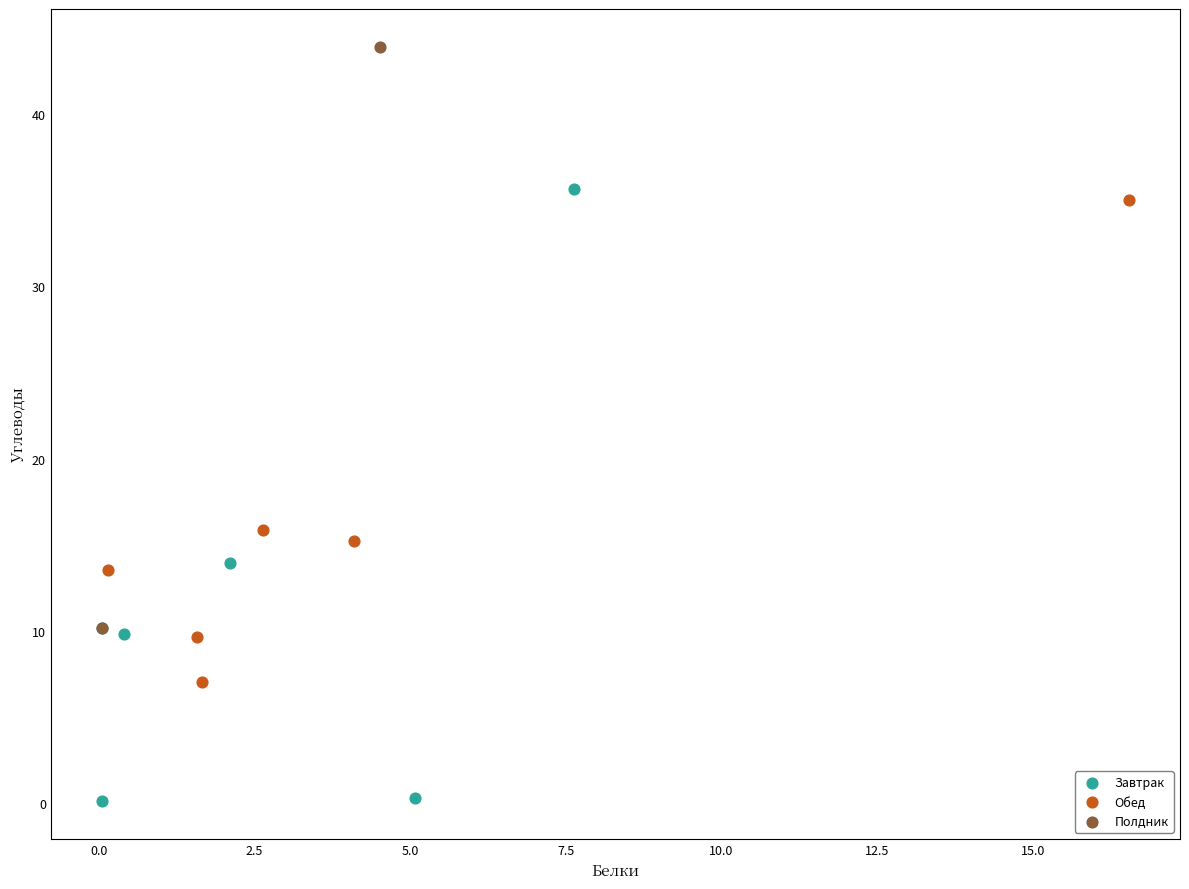

What are all the series names shown in the legend?

Завтрак, Обед, Полдник